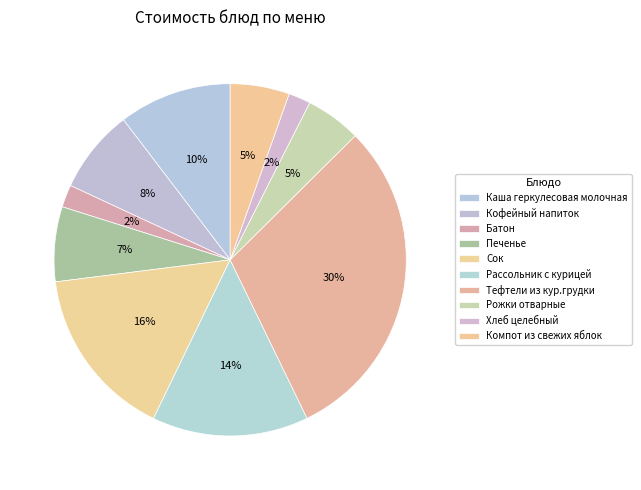

The Рассольник с курицей slice represents 26% of the pie. True or false?

False